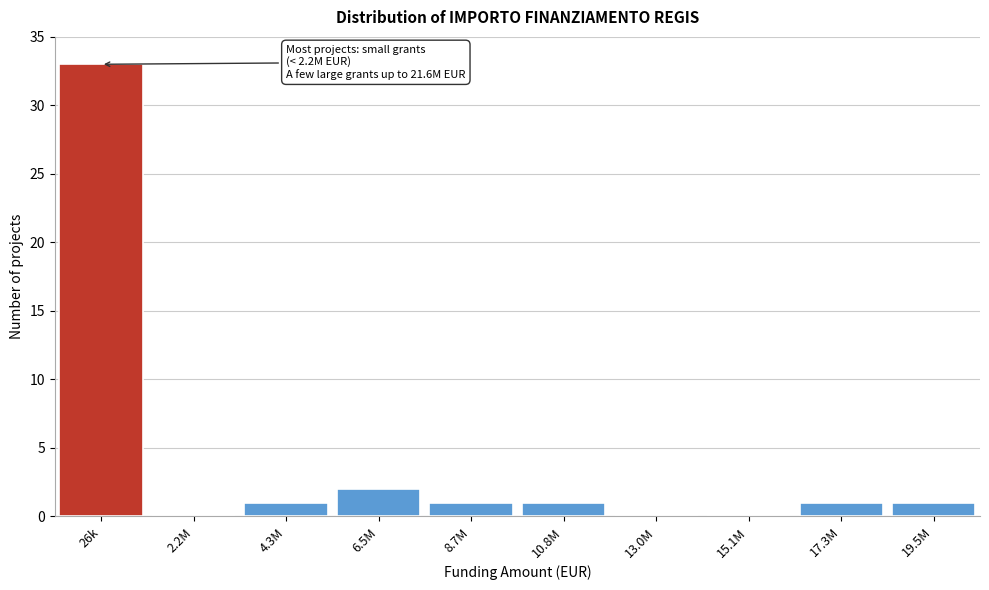

Reading right to left, extract all data points from this chart.

19.5M=1	17.3M=1	15.1M=0	13.0M=0	10.8M=1	8.7M=1	6.5M=2	4.3M=1	2.2M=0	26k=33